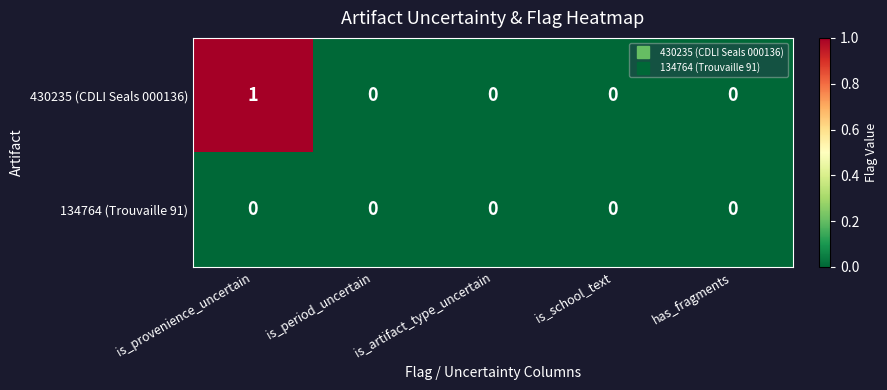

List the series in order of their overall mean, highest first.

430235 (CDLI Seals 000136), 134764 (Trouvaille 91)